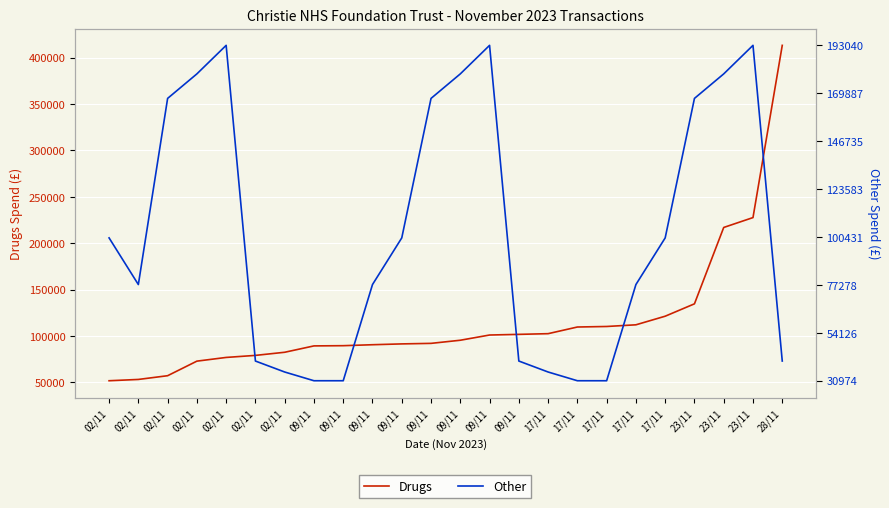

Where is the first local minimum for Other?

02/11